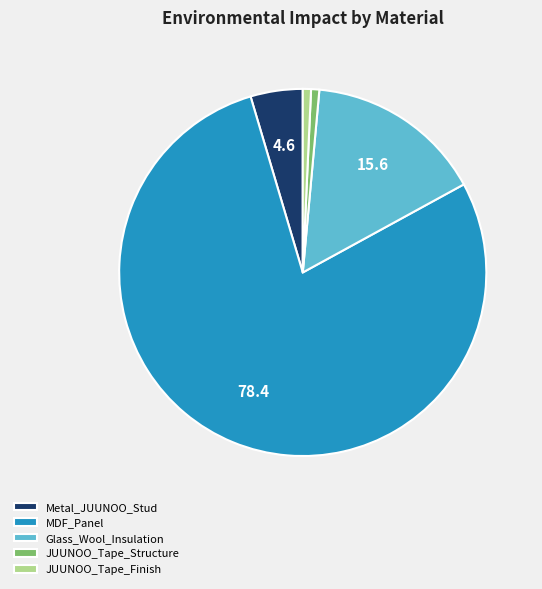

Is the sum of JUUNOO_Tape_Structure and JUUNOO_Tape_Finish greater than half?

No